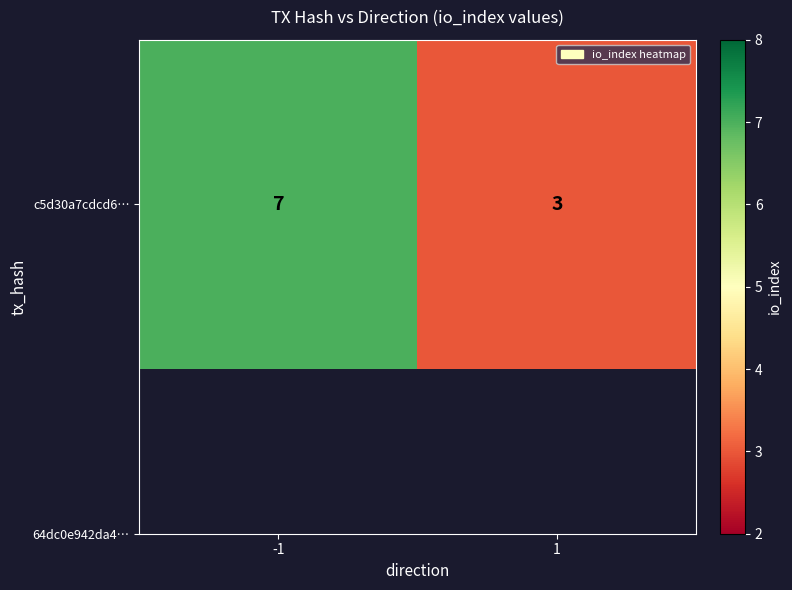

True or false: the data shows 1 at 1.

False